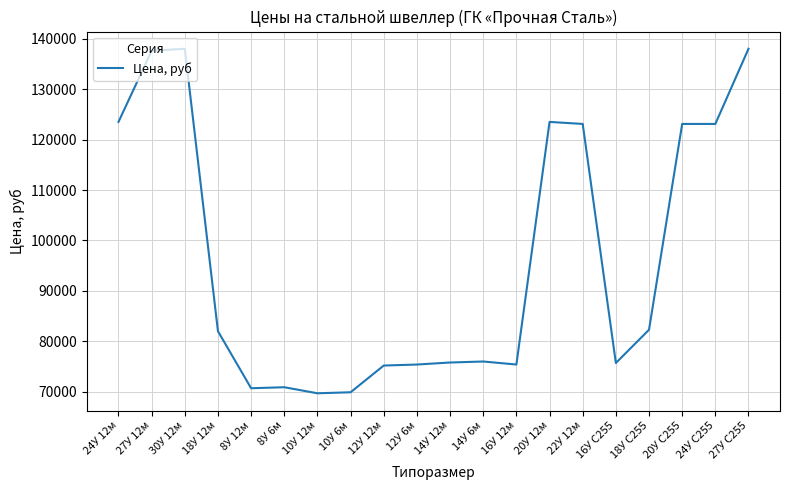

What is the smallest value displayed?

69700